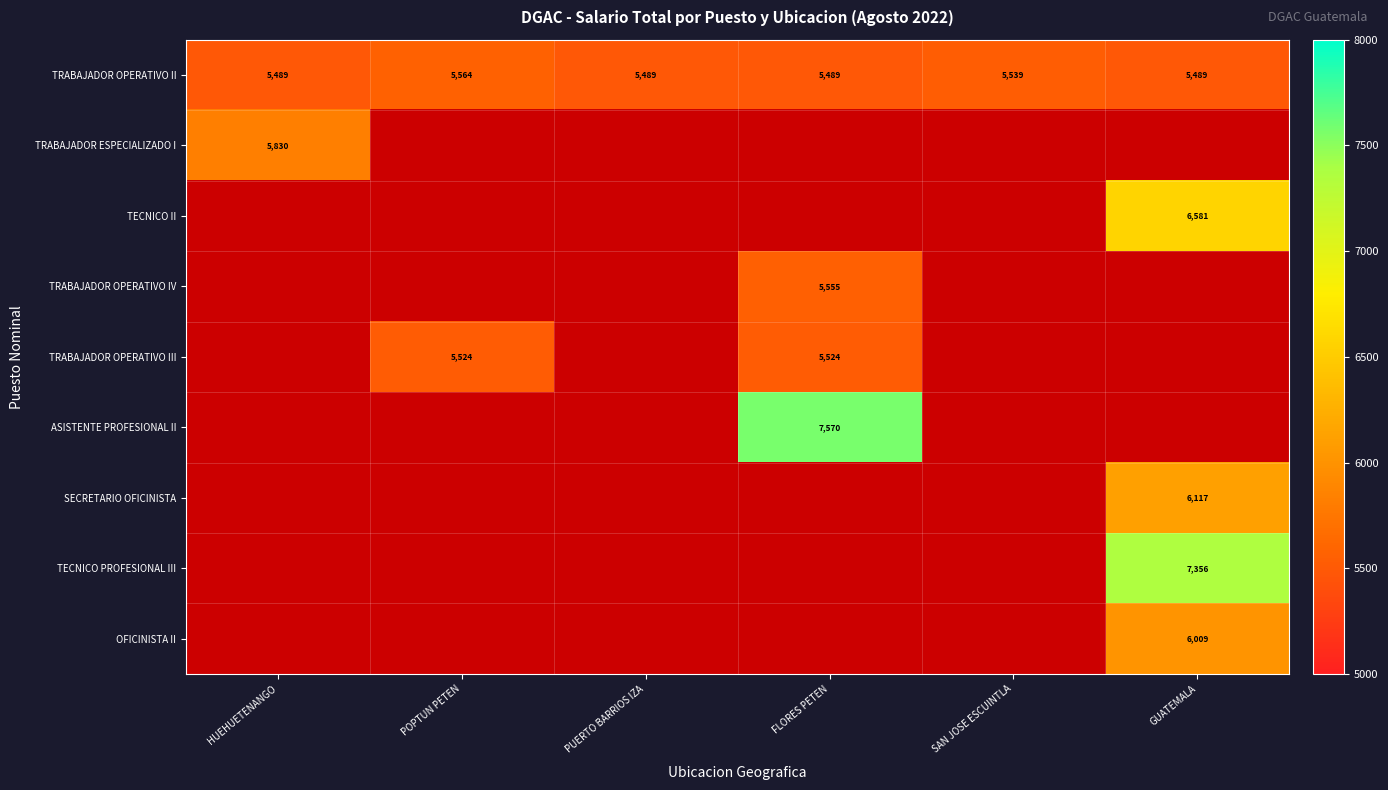

What is the sum of the TRABAJADOR OPERATIVO II values at GUATEMALA and SAN JOSE ESCUINTLA?

11028